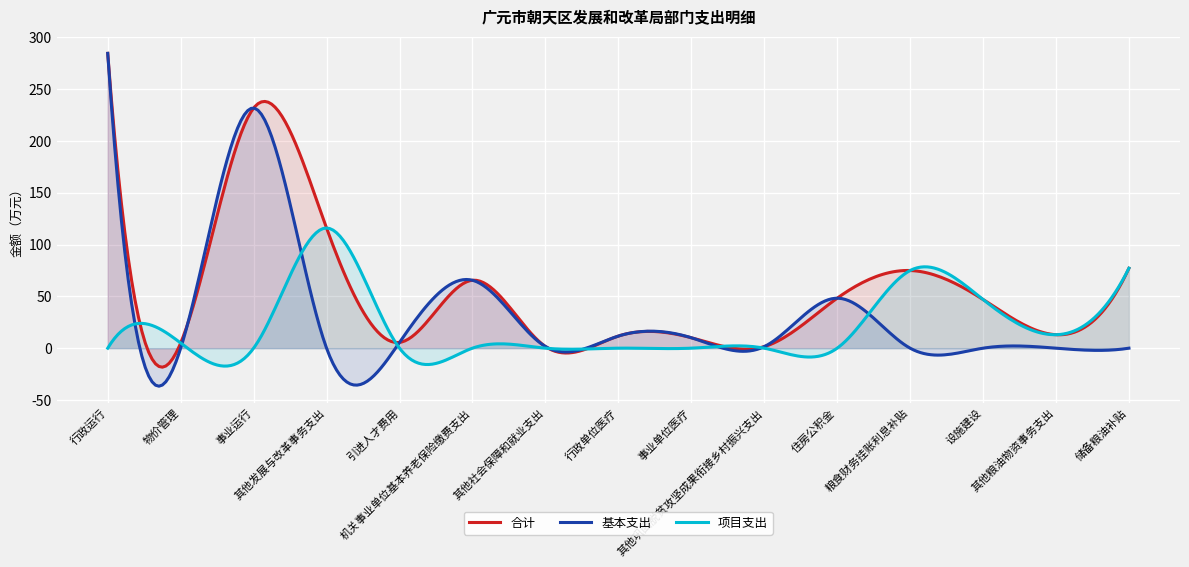

Reading right to left, transcribe all the data shown in this chart.

合计: 储备粮油补贴=77.2	其他粮油物资事务支出=13.0	设施建设=47.0	粮食财务挂账利息补贴=75.0	住房公积金=48.3	其他巩固脱贫攻坚成果衔接乡村振兴支出=1.5	事业单位医疗=10.1	行政单位医疗=11.7	其他社会保障和就业支出=1.6	机关事业单位基本养老保险缴费支出=65.6	引进人才费用=5.6	其他发展与改革事务支出=116.0	事业运行=231.9	物价管理=5.0	行政运行=284.7
基本支出: 储备粮油补贴=0.0	其他粮油物资事务支出=0.0	设施建设=0.0	粮食财务挂账利息补贴=0.0	住房公积金=48.3	其他巩固脱贫攻坚成果衔接乡村振兴支出=1.5	事业单位医疗=10.1	行政单位医疗=11.7	其他社会保障和就业支出=1.6	机关事业单位基本养老保险缴费支出=65.6	引进人才费用=5.6	其他发展与改革事务支出=0.0	事业运行=231.9	物价管理=0.0	行政运行=284.7
项目支出: 储备粮油补贴=77.2	其他粮油物资事务支出=13.0	设施建设=47.0	粮食财务挂账利息补贴=75.0	住房公积金=0.0	其他巩固脱贫攻坚成果衔接乡村振兴支出=0.0	事业单位医疗=0.0	行政单位医疗=0.0	其他社会保障和就业支出=0.0	机关事业单位基本养老保险缴费支出=0.0	引进人才费用=0.0	其他发展与改革事务支出=116.0	事业运行=0.0	物价管理=5.0	行政运行=0.0